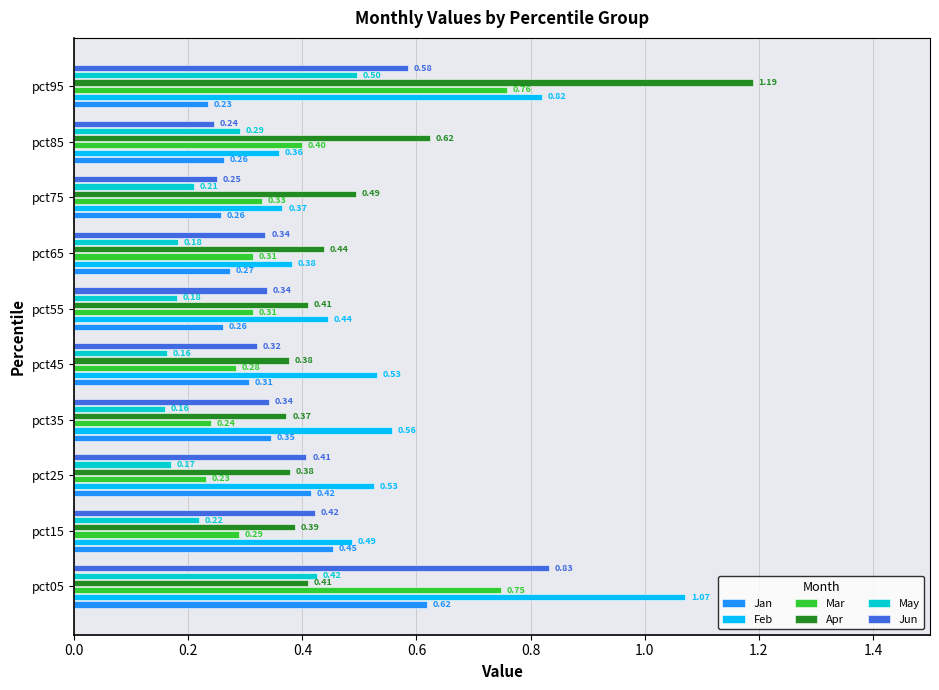

Which series changed the most between pct65 and pct75?

Jun